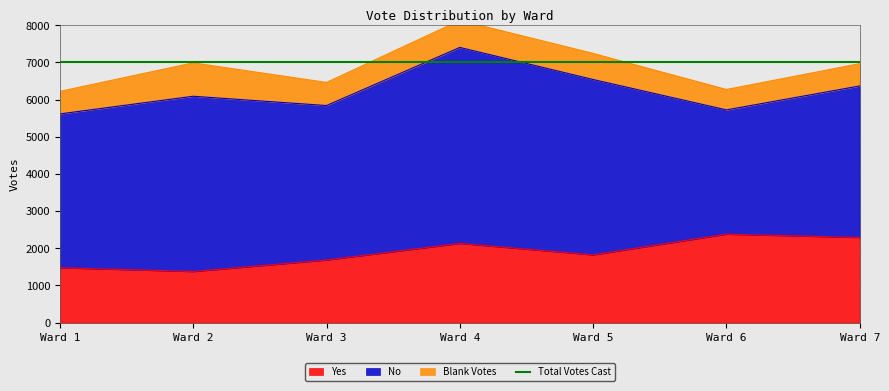

Is it true that Blank Votes equals 479 at Ward 4?

False